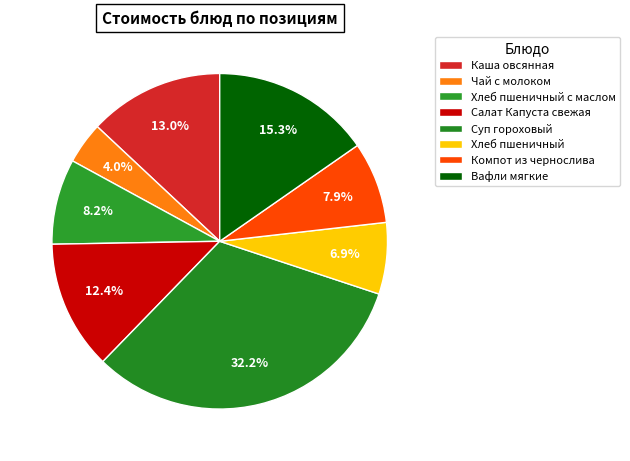

What percentage is the Хлеб пшеничный с маслом slice, to the nearest percent?

8%